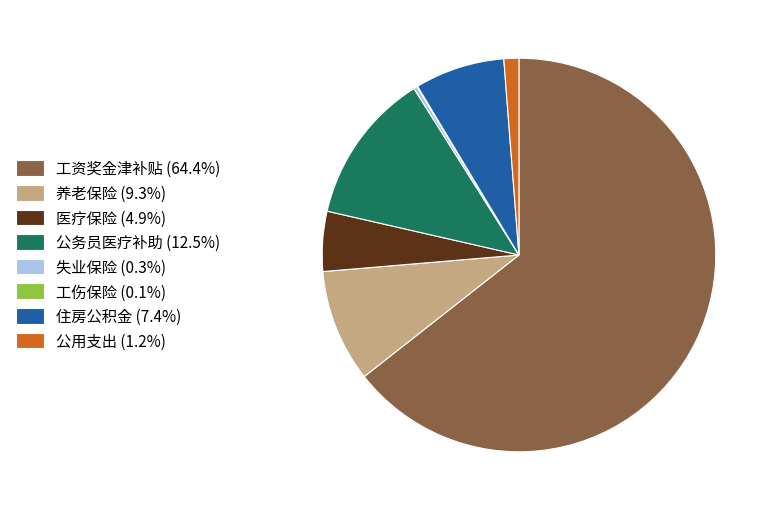

Do 公用支出 (1.2%) and 养老保险 (9.3%) together represent more than half of the pie?

No